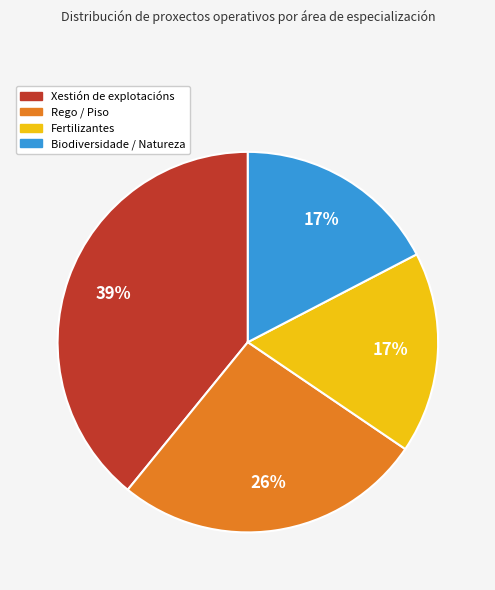

What is the ratio of the value at Biodiversidade / Natureza to the value at Fertilizantes?

1.0